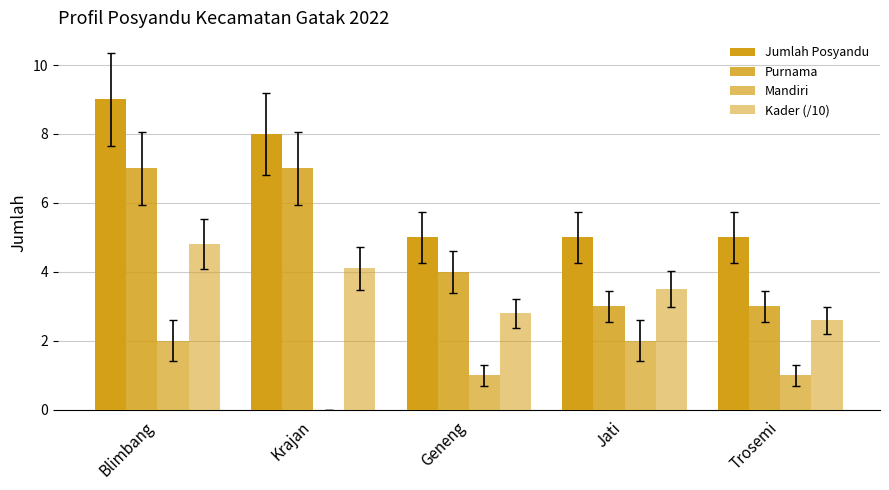

What position from the right is Blimbang?

5